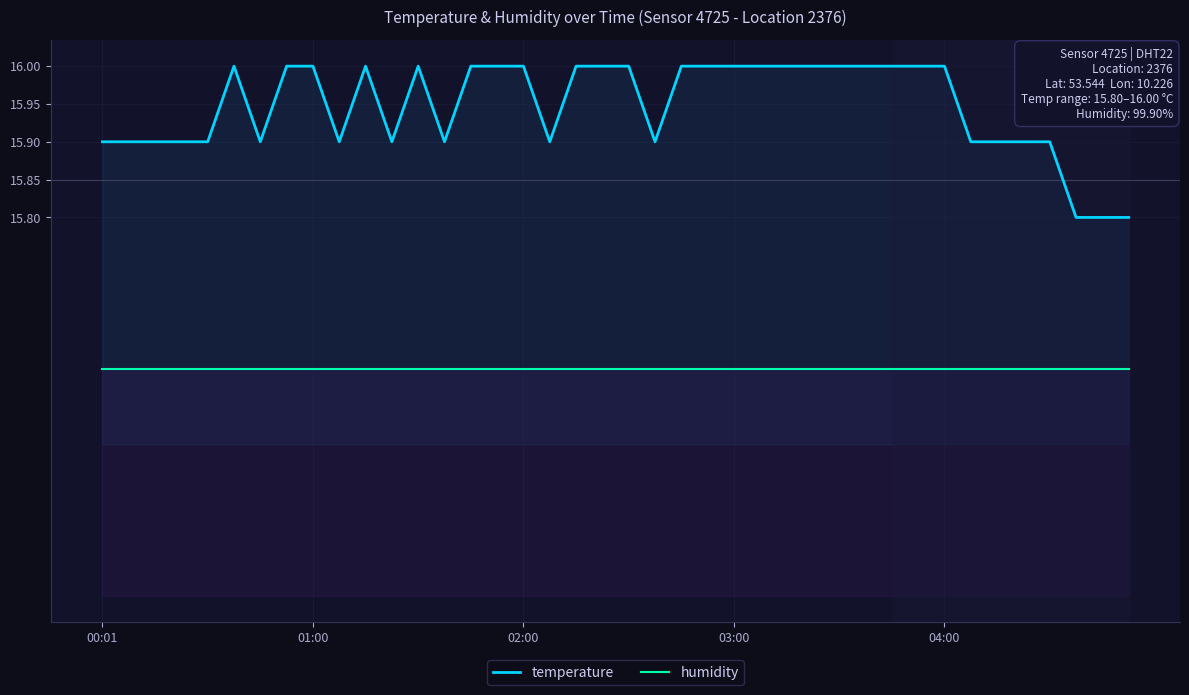

True or false: temperature and humidity intersect in this chart.

False